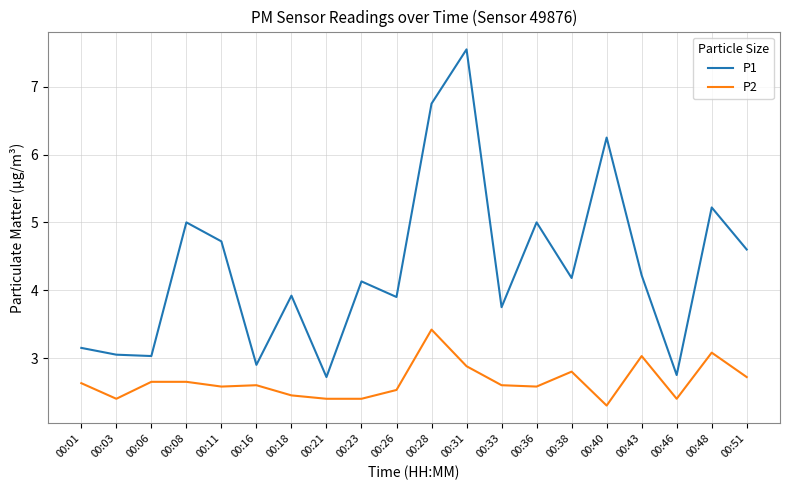

True or false: P2 and P1 intersect in this chart.

False